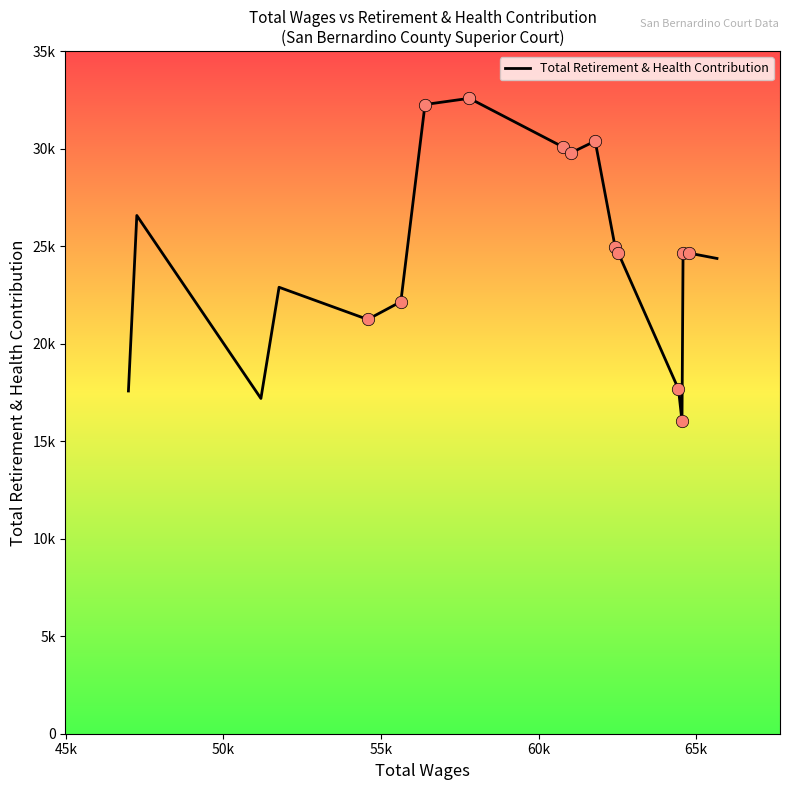

Does the chart have visible grid lines?

No